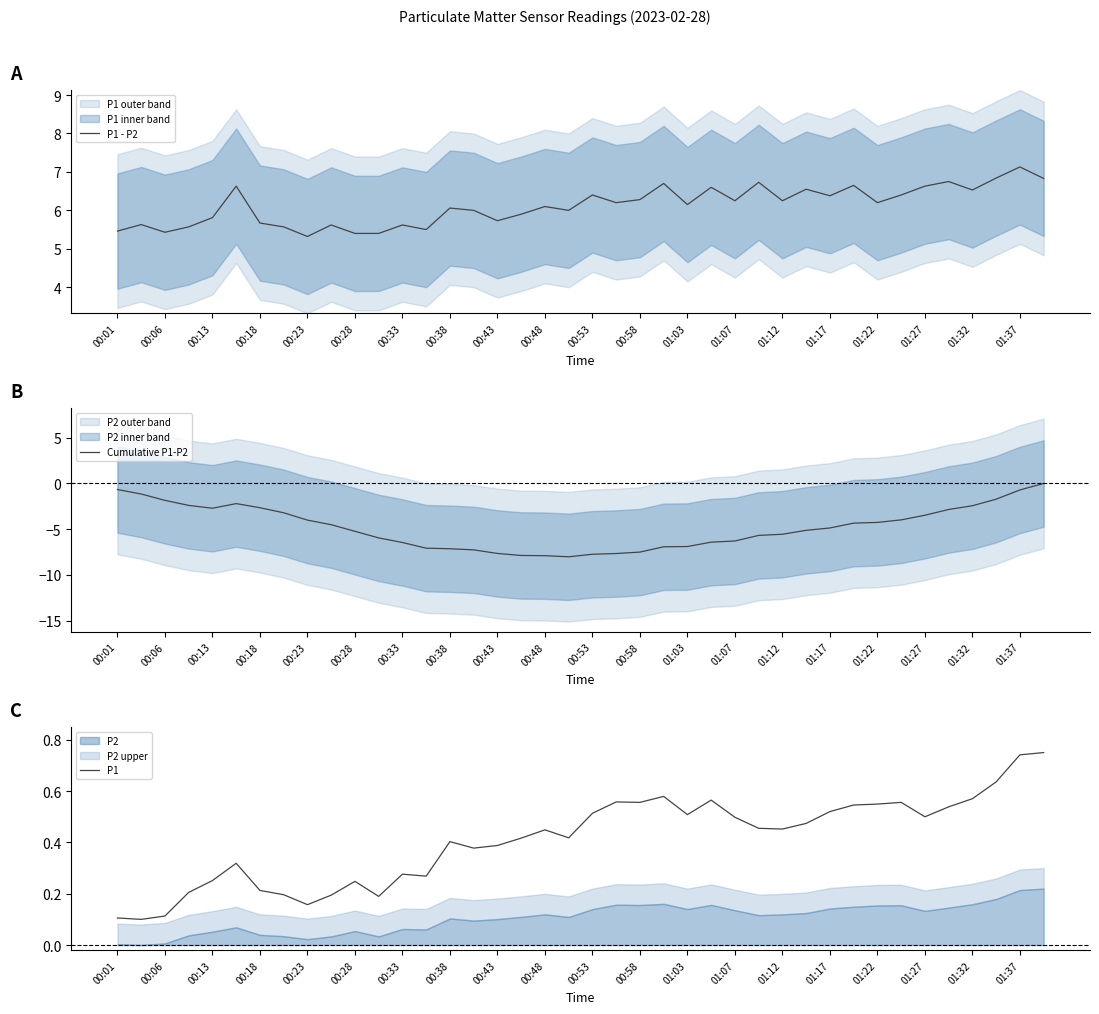

Is it true that P1 - P2 equals 2.4 at 01:17?

False